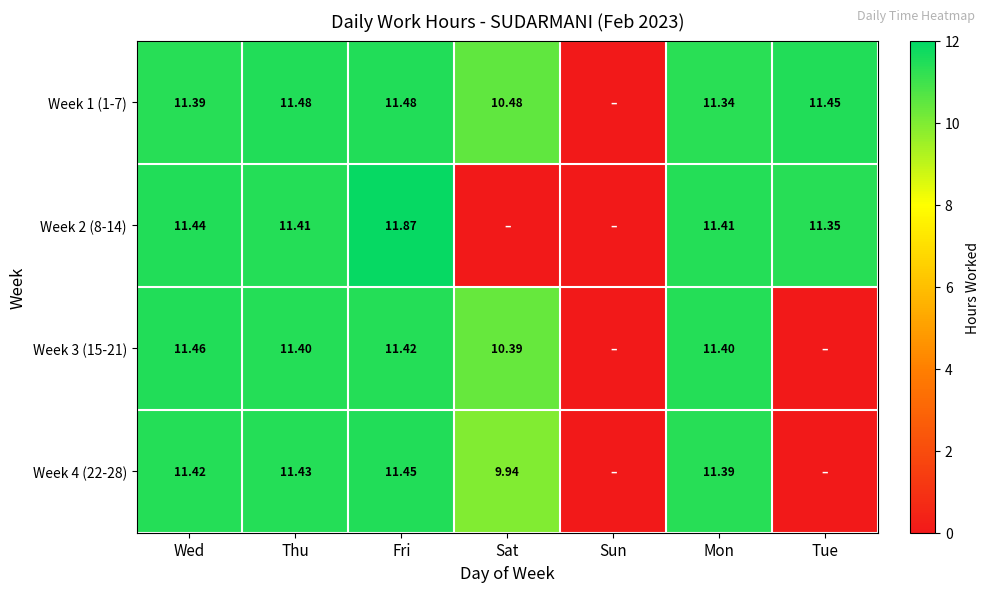

Is the value of Week 3 (15-21) at Thu greater than the value of Week 4 (22-28) at Sat?

Yes